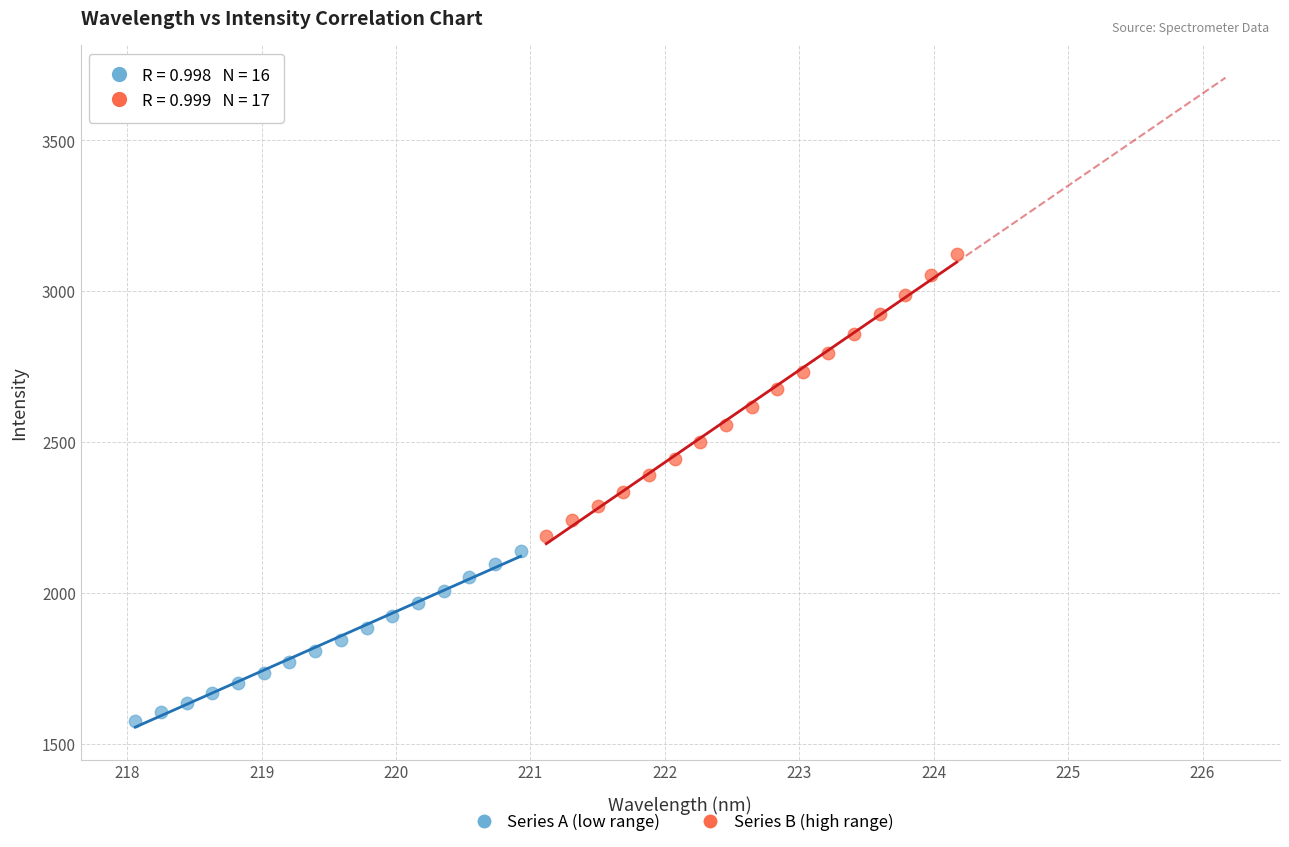

Which series contains the lowest Y value?

Series A (low range)